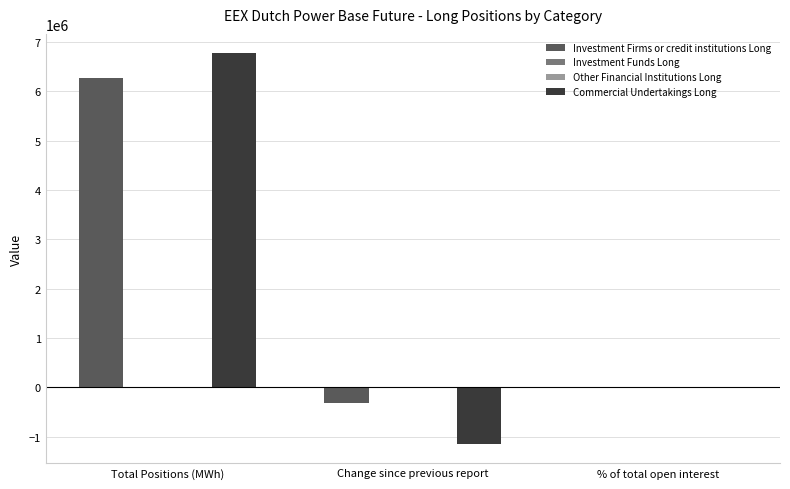

Is it true that Commercial Undertakings Long equals 6765422.0 at Total Positions (MWh)?

True